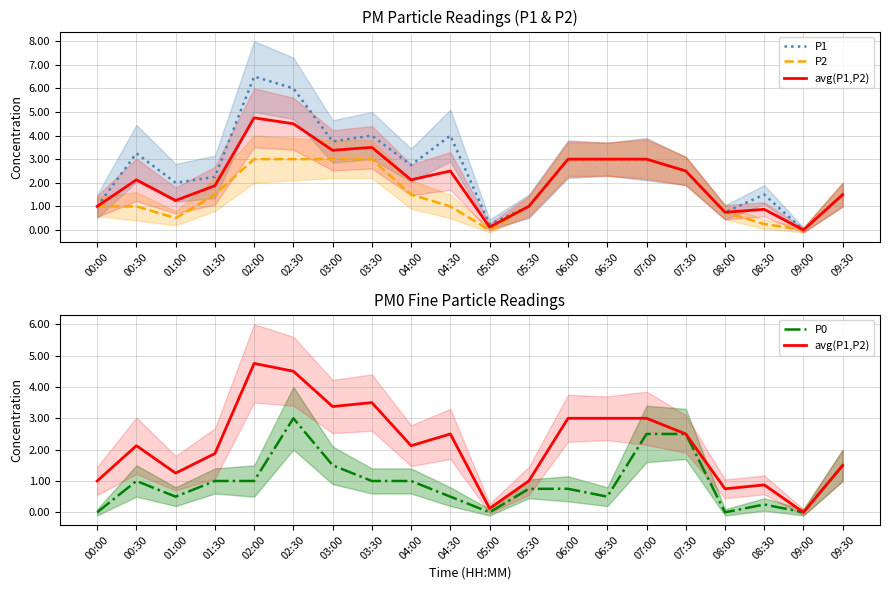

The avg(P1,P2) series shows 1.1 at 03:30. True or false?

False